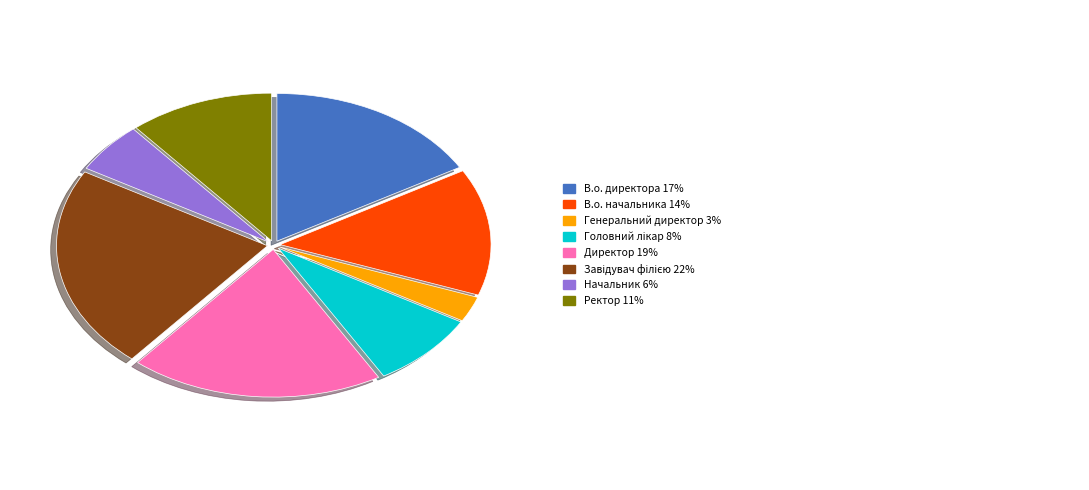

Count the number of slices in the pie.

8